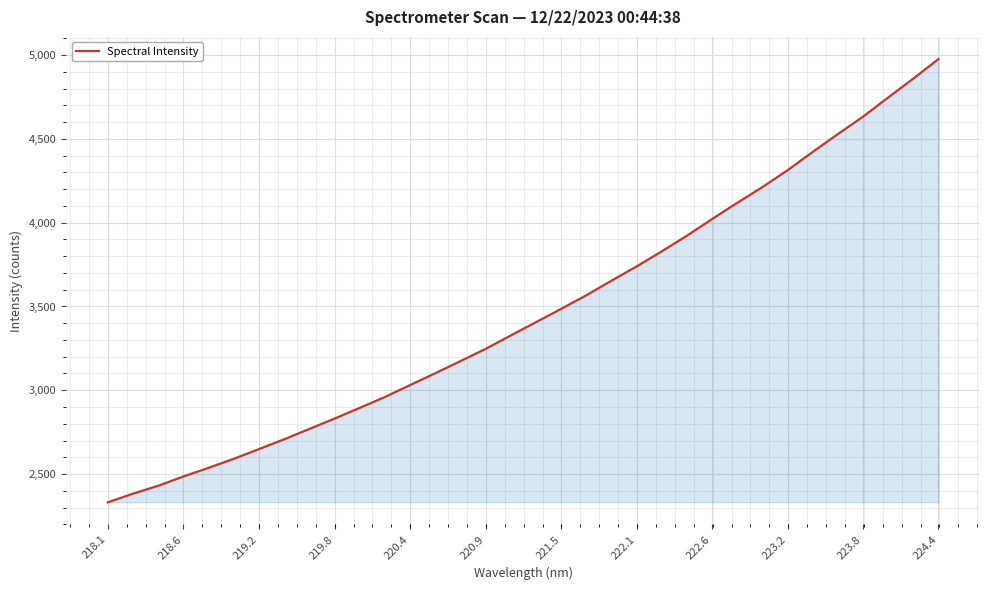

What is the smallest value displayed?

2330.9